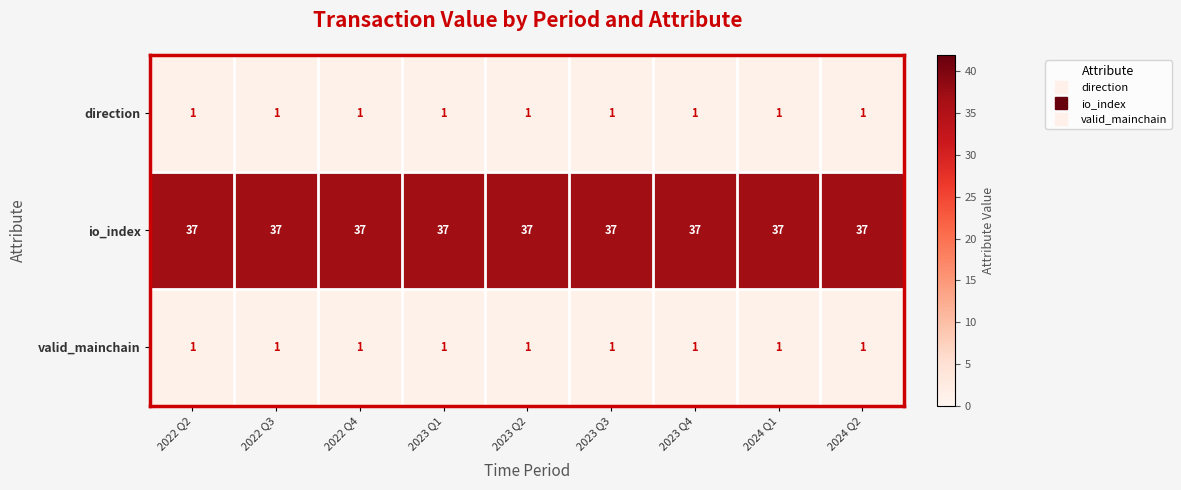

What is the difference between the highest and lowest values at 2023 Q4?

36